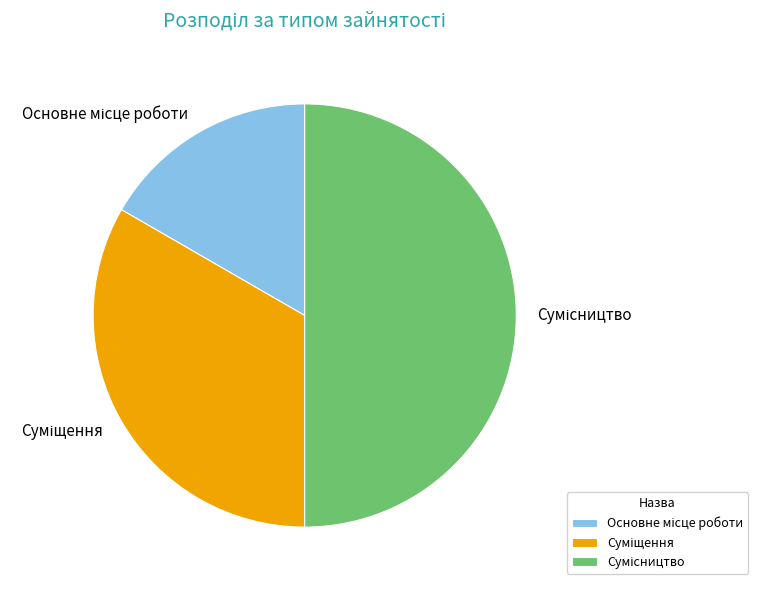

What is the change in value from Основне місце роботи to Суміщення?

+1